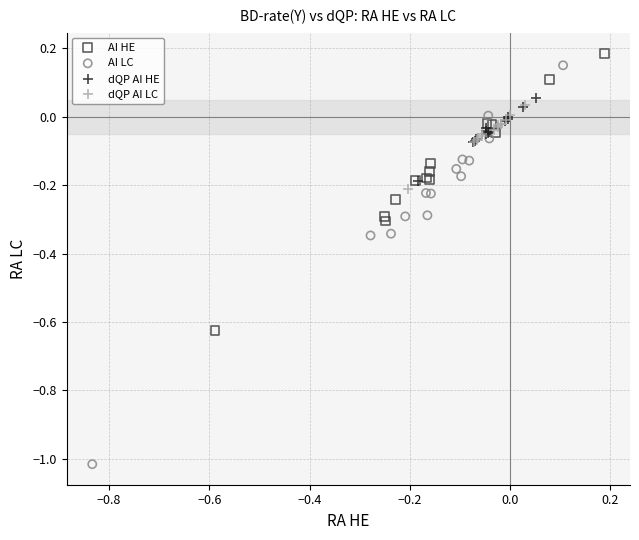

Which series has the widest spread of Y values?

AI LC